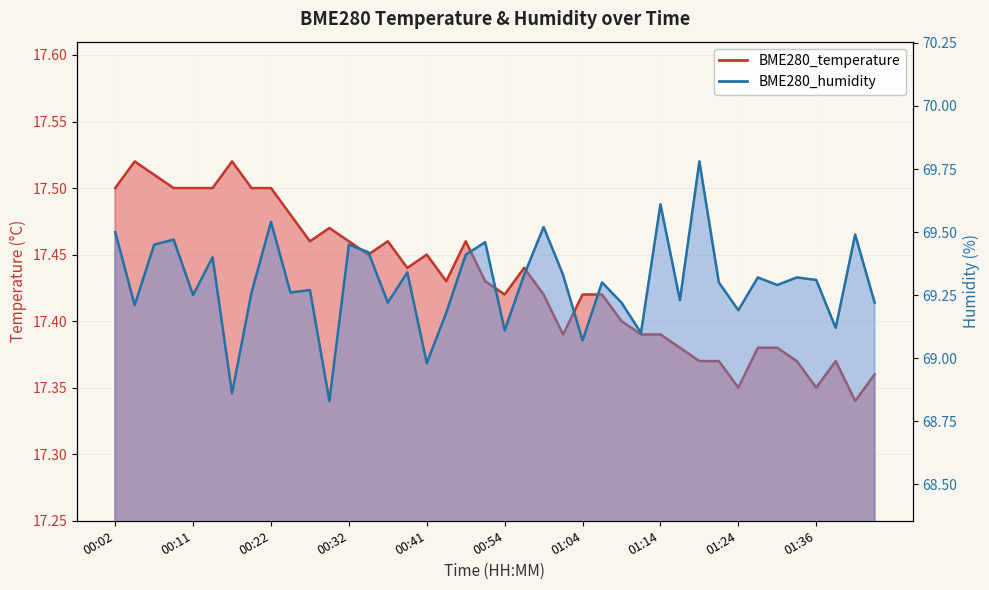

What position from the right is 01:24?

8